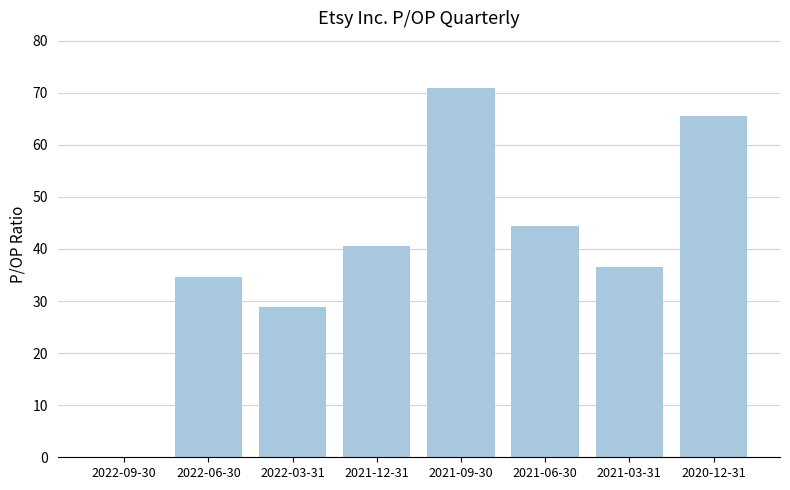

What is the sum of the values at 2021-09-30 and 2020-12-31?

136.4